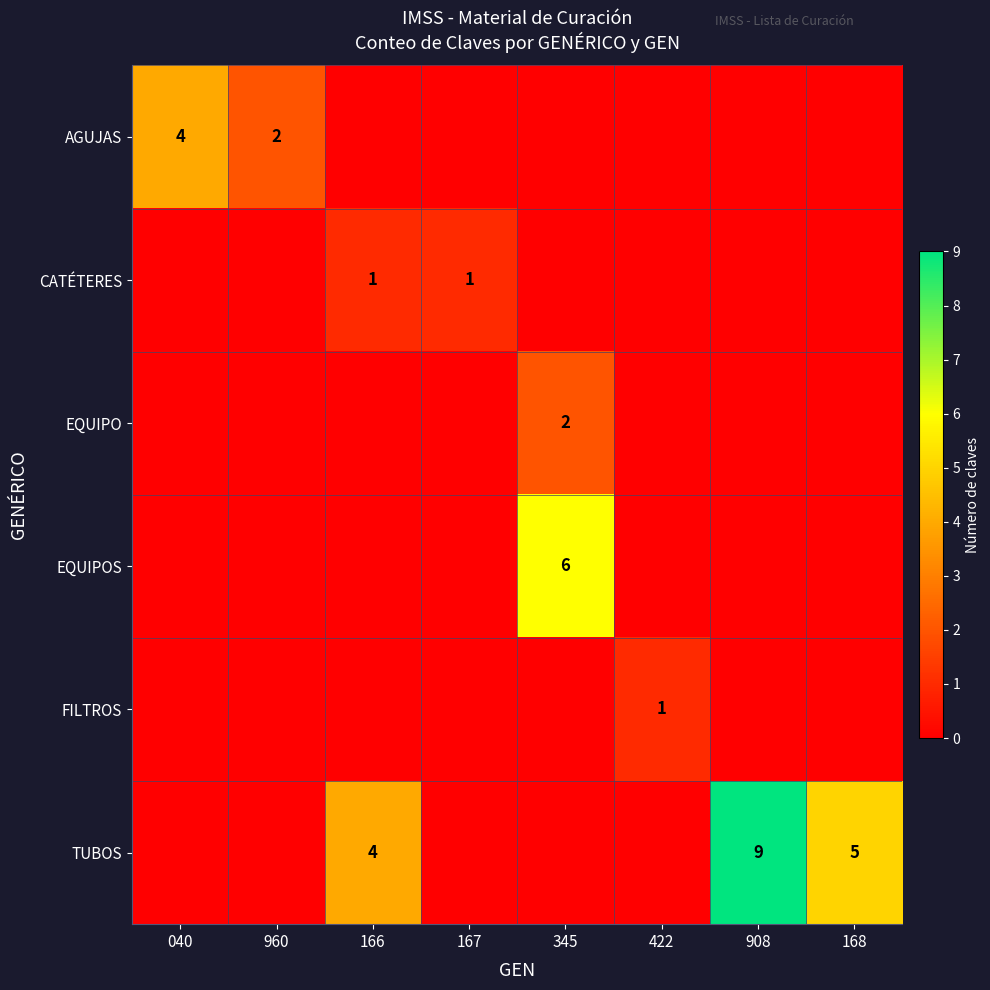

Rank the categories by EQUIPOS value from highest to lowest.

345, 040, 960, 166, 167, 422, 908, 168